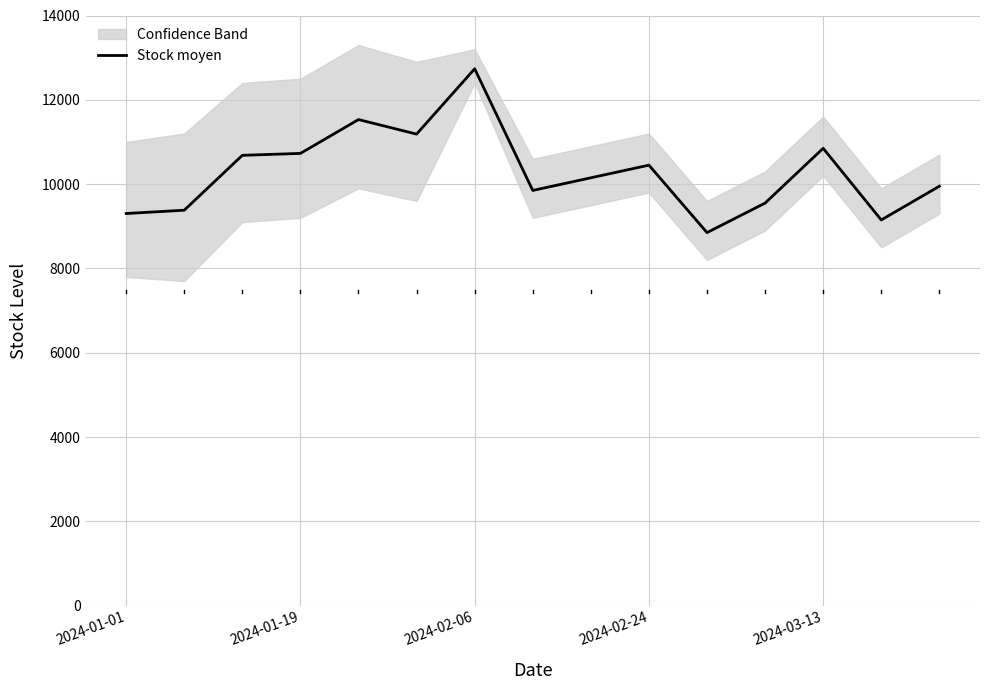

What is the highest value of the Stock moyen series?

12736.0